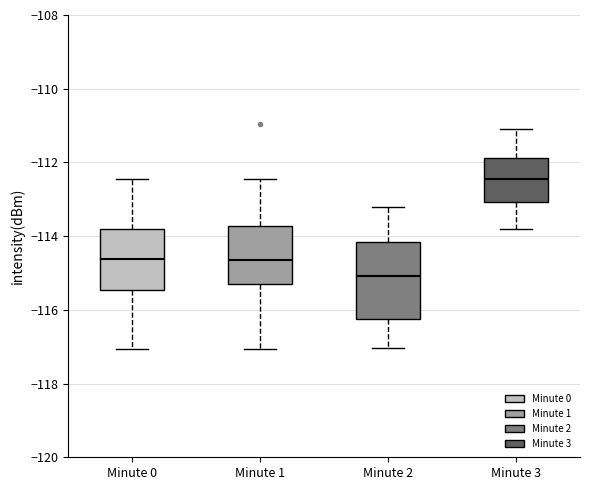

Reading left to right, read every box against the y-axis: the position of its median line, the range the box covers, and the ends of its whiskers. The values are not printed on the chart, so give them approximately, as read against the axis.

Minute 0: median -114.6, box -115.4 to -113.8, whiskers -117.0 to -112.4
Minute 1: median -114.6, box -115.4 to -113.8, whiskers -117.0 to -112.4
Minute 2: median -115.0, box -116.2 to -114.2, whiskers -117.0 to -113.2
Minute 3: median -112.4, box -113.0 to -111.8, whiskers -113.8 to -111.0